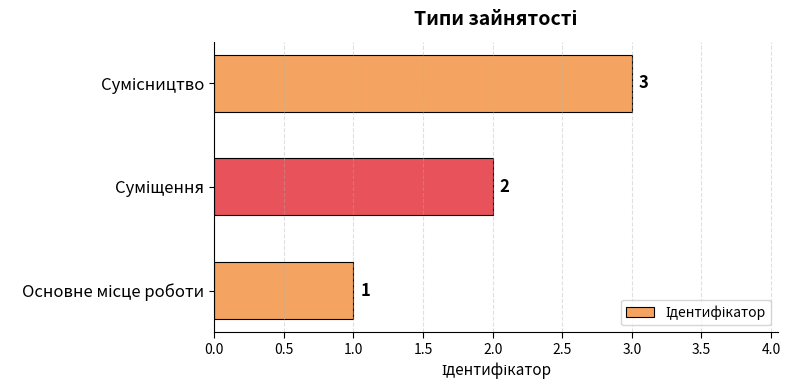

What is the sum of all values?

6